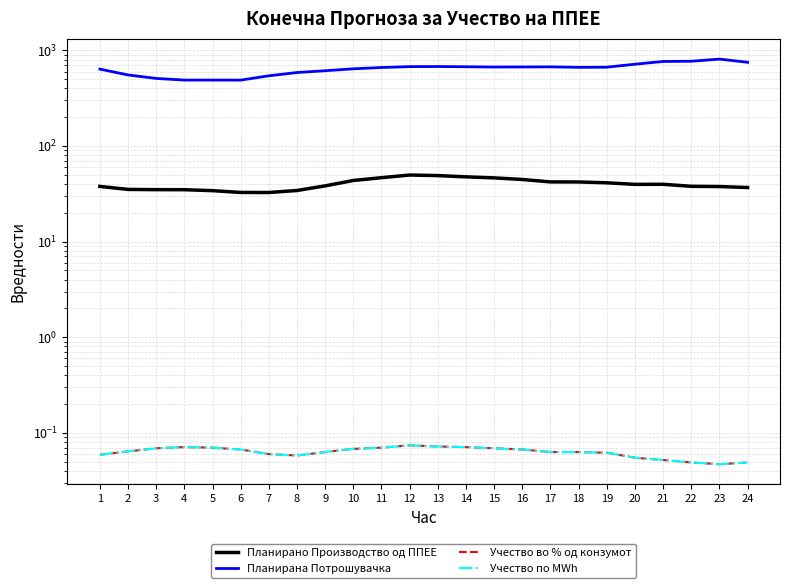

Is it true that Планирана Потрошувачка equals 660.9 at 11?

True